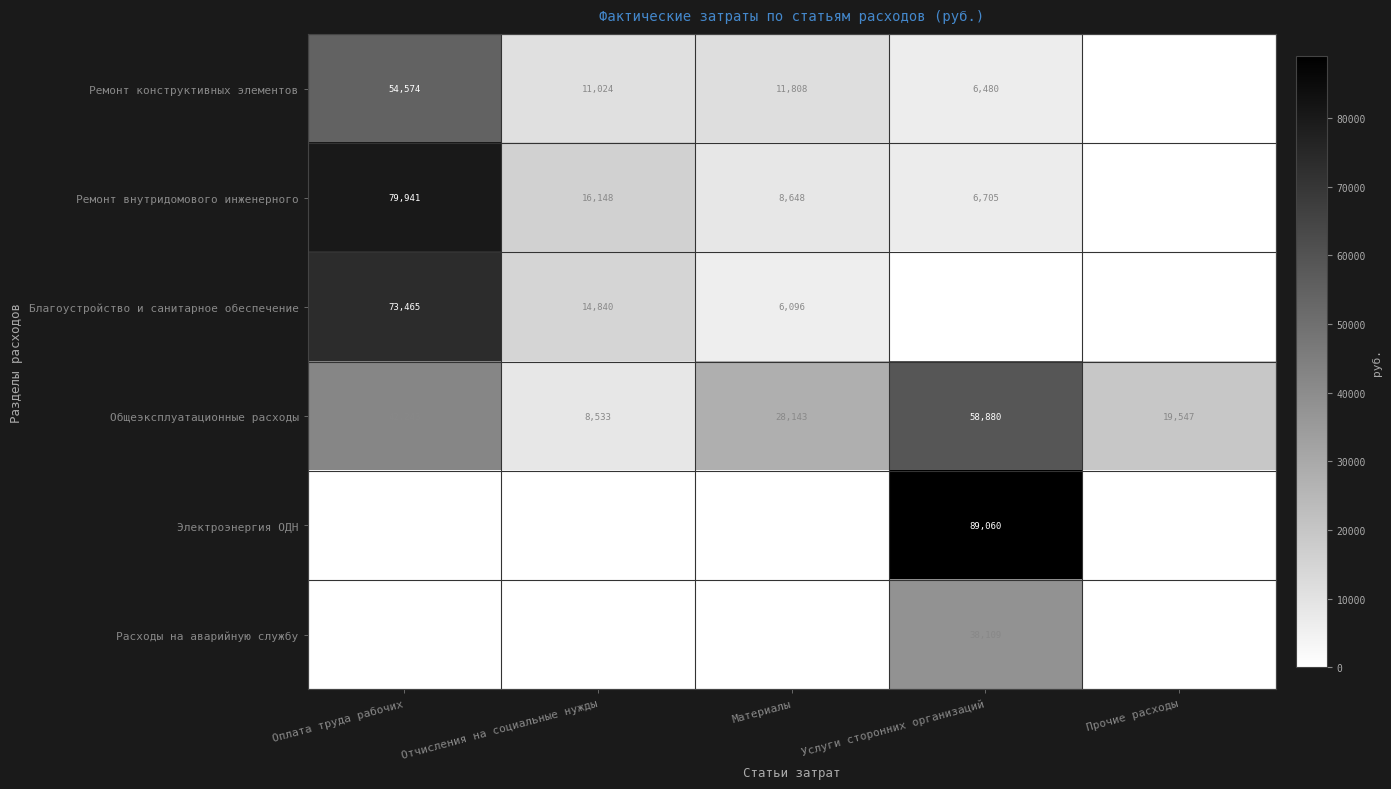

Is the value of Благоустройство и санитарное обеспечение at Материалы greater than the value of Ремонт конструктивных элементов at Оплата труда рабочих?

No